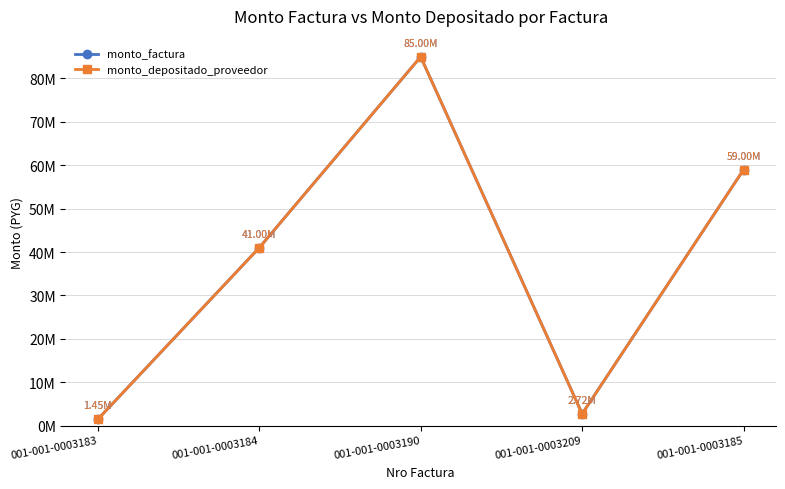

List the series in order of their peak value, highest first.

monto_factura, monto_depositado_proveedor